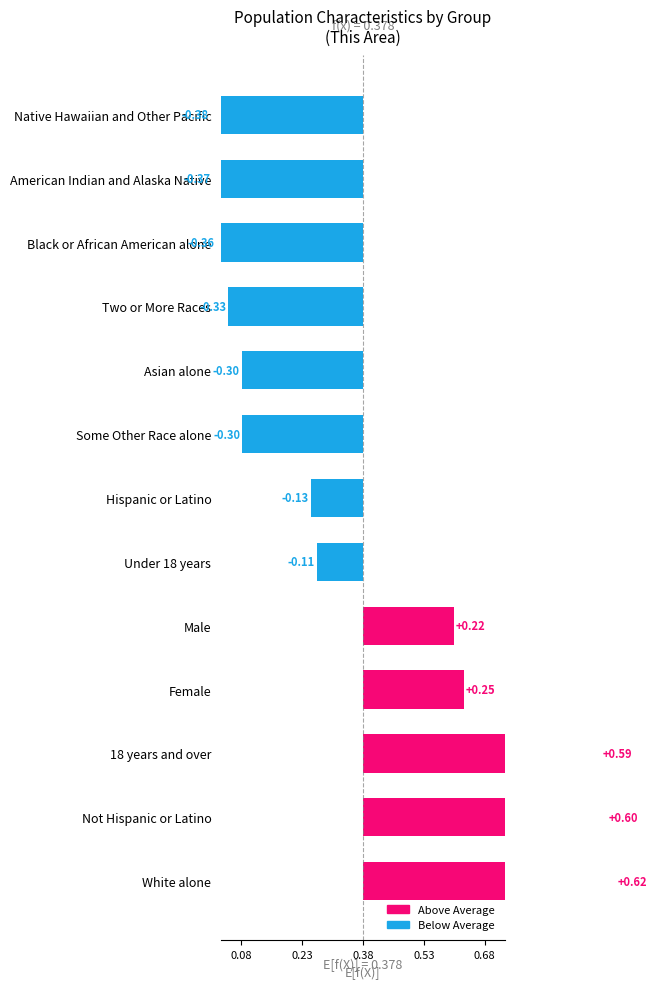

Reading left to right, what are all the values shown in this chart?

0.6	0.6	0.6	0.2	0.2	-0.1	-0.1	-0.3	-0.3	-0.3	-0.4	-0.4	-0.4